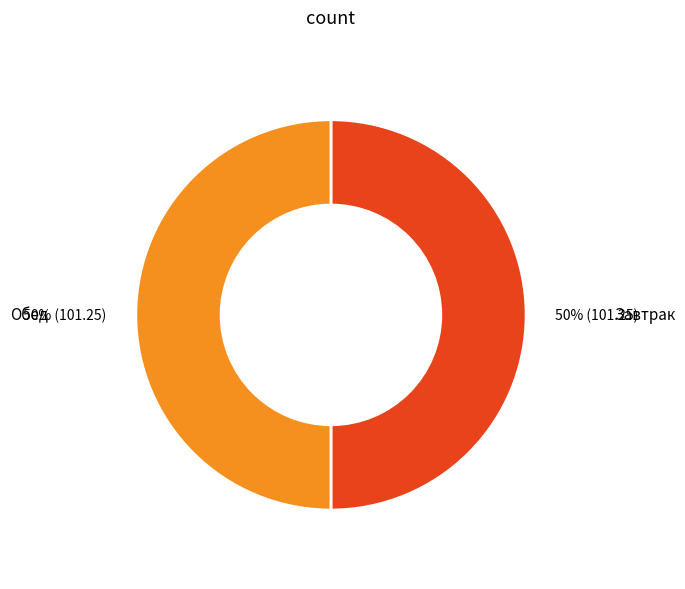

Approximately how many times larger is the value at Обед compared to Завтрак?

1.0